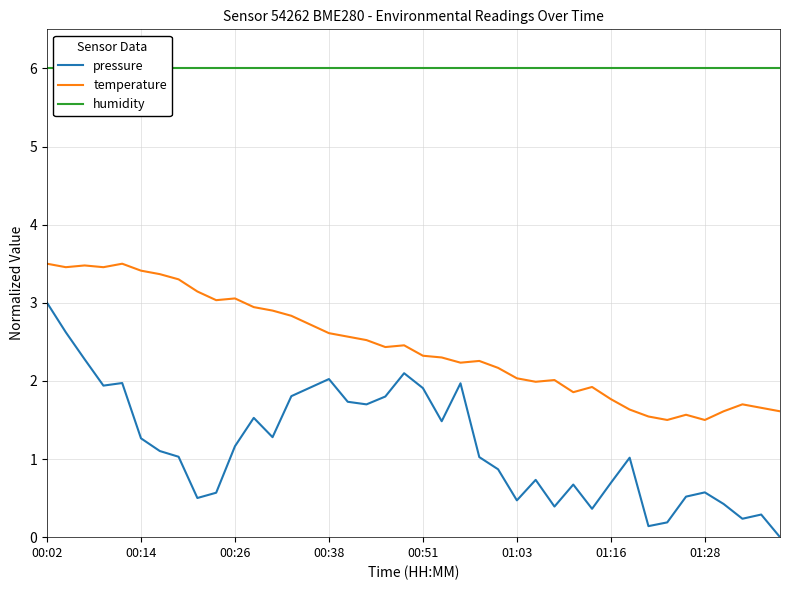

True or false: pressure and temperature cross at least once.

False